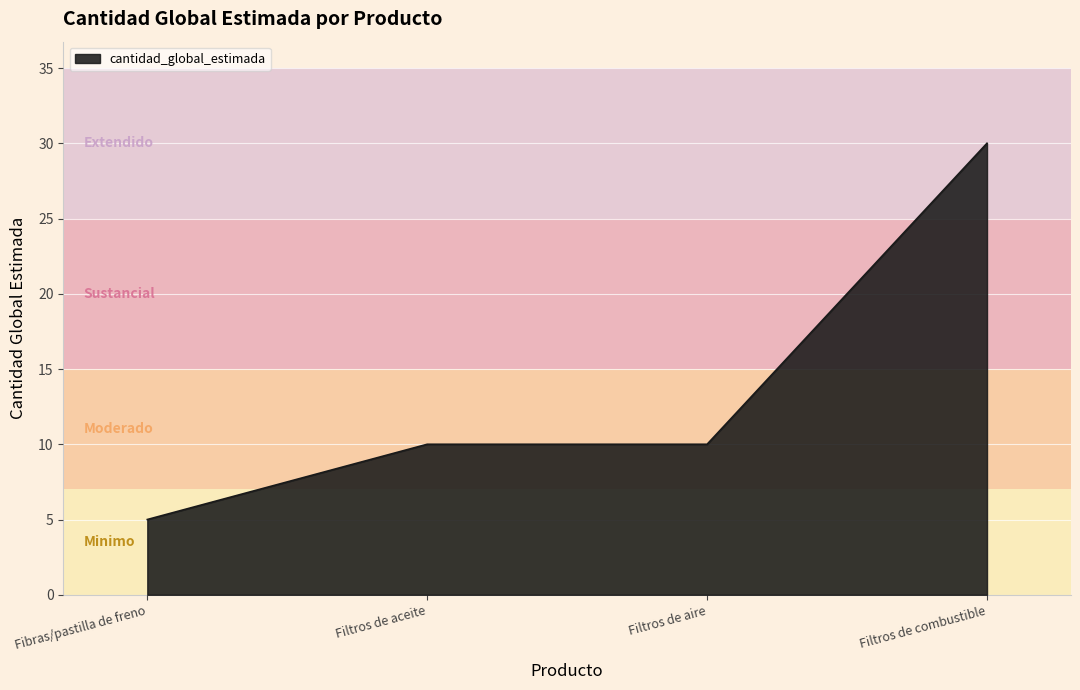

True or false: the data has more than 2 interior local peaks.

False